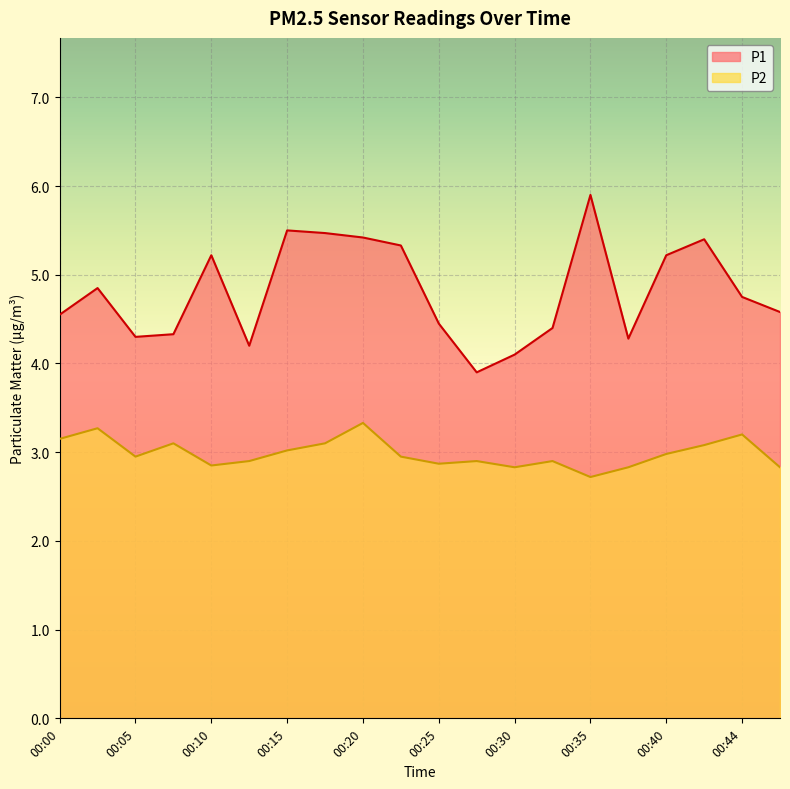

Reading left to right, list all the values displayed in this chart.

P1: 00:00=4.5	00:03=4.8	00:05=4.3	00:08=4.3	00:10=5.2	00:13=4.2	00:15=5.5	00:18=5.5	00:20=5.4	00:22=5.3	00:25=4.5	00:27=3.9	00:30=4.1	00:32=4.4	00:35=5.9	00:37=4.3	00:40=5.2	00:42=5.4	00:44=4.8	00:47=4.6
P2: 00:00=3.1	00:03=3.3	00:05=3.0	00:08=3.1	00:10=2.9	00:13=2.9	00:15=3.0	00:18=3.1	00:20=3.3	00:22=3.0	00:25=2.9	00:27=2.9	00:30=2.8	00:32=2.9	00:35=2.7	00:37=2.8	00:40=3.0	00:42=3.1	00:44=3.2	00:47=2.8